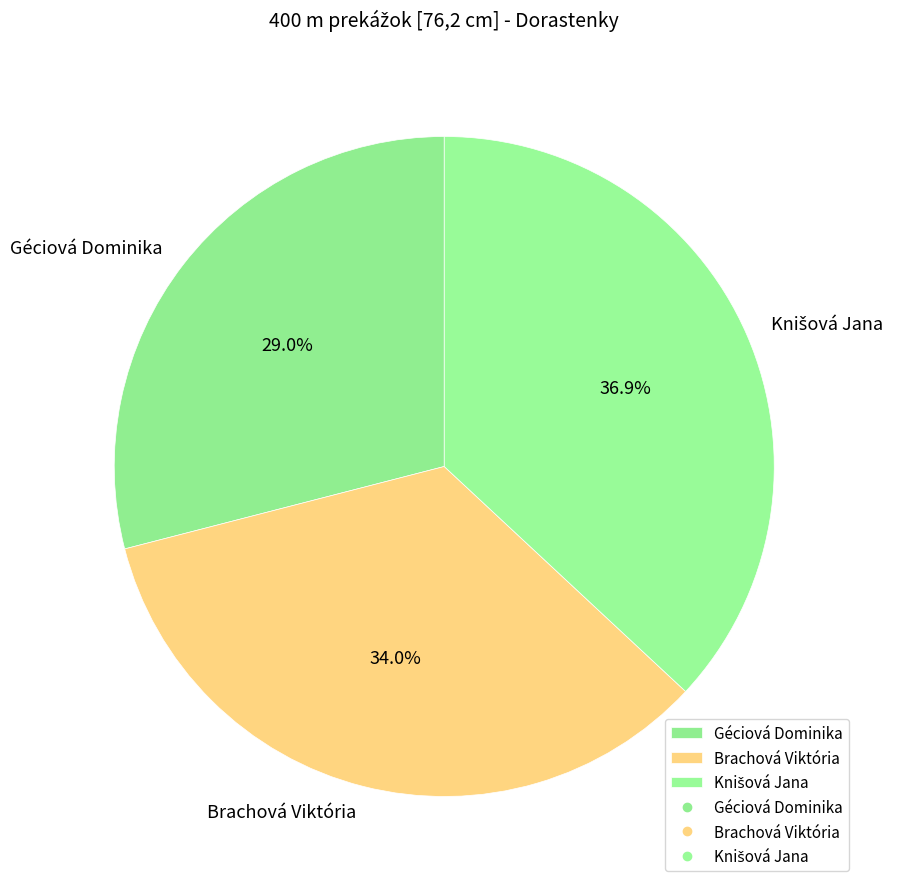

What percentage is NOT represented by Géciová Dominika?

71.0%